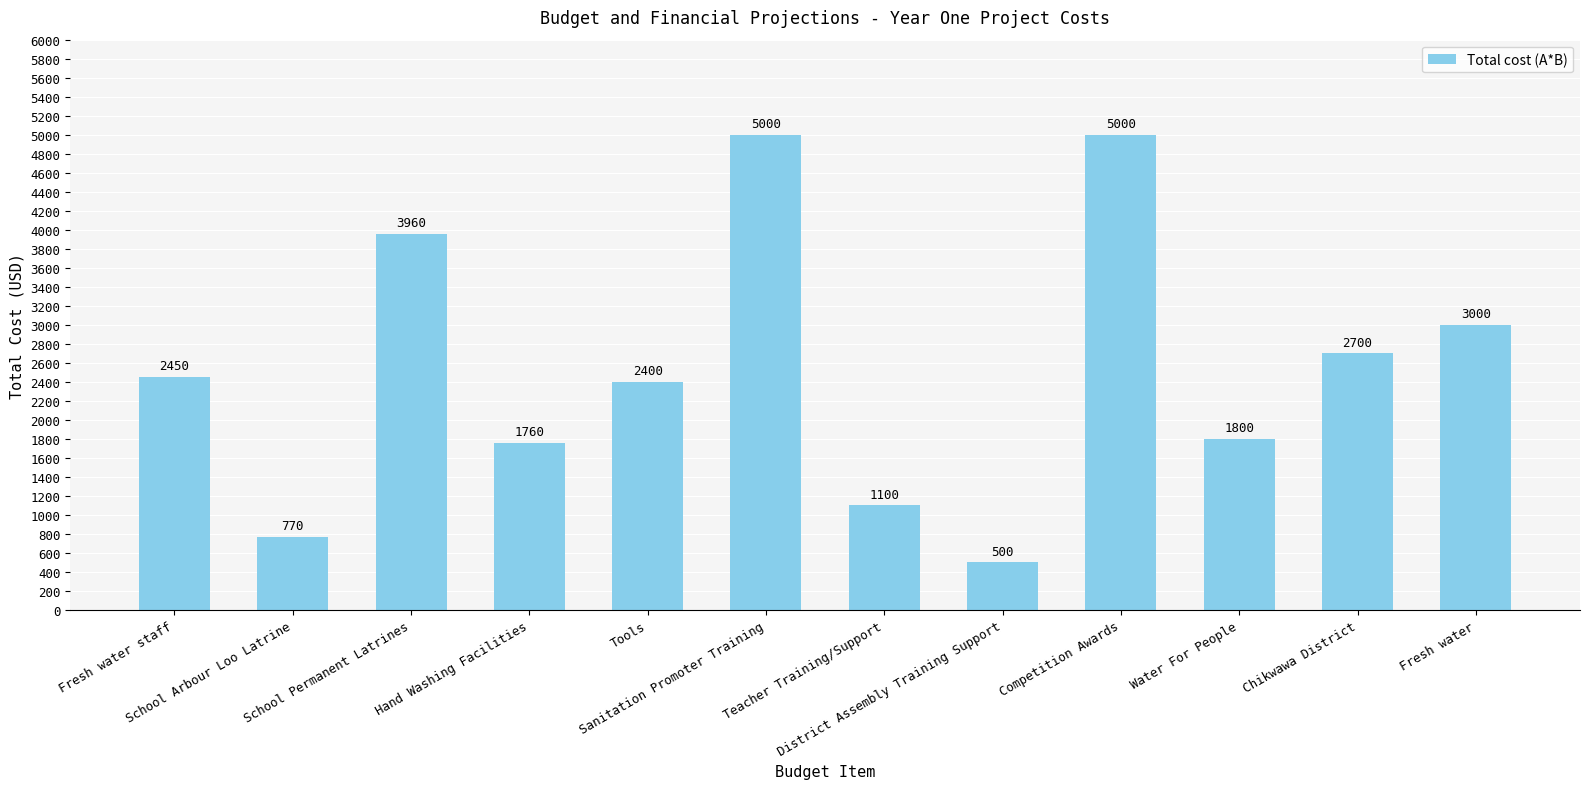

What is the minimum value shown in the chart?

500